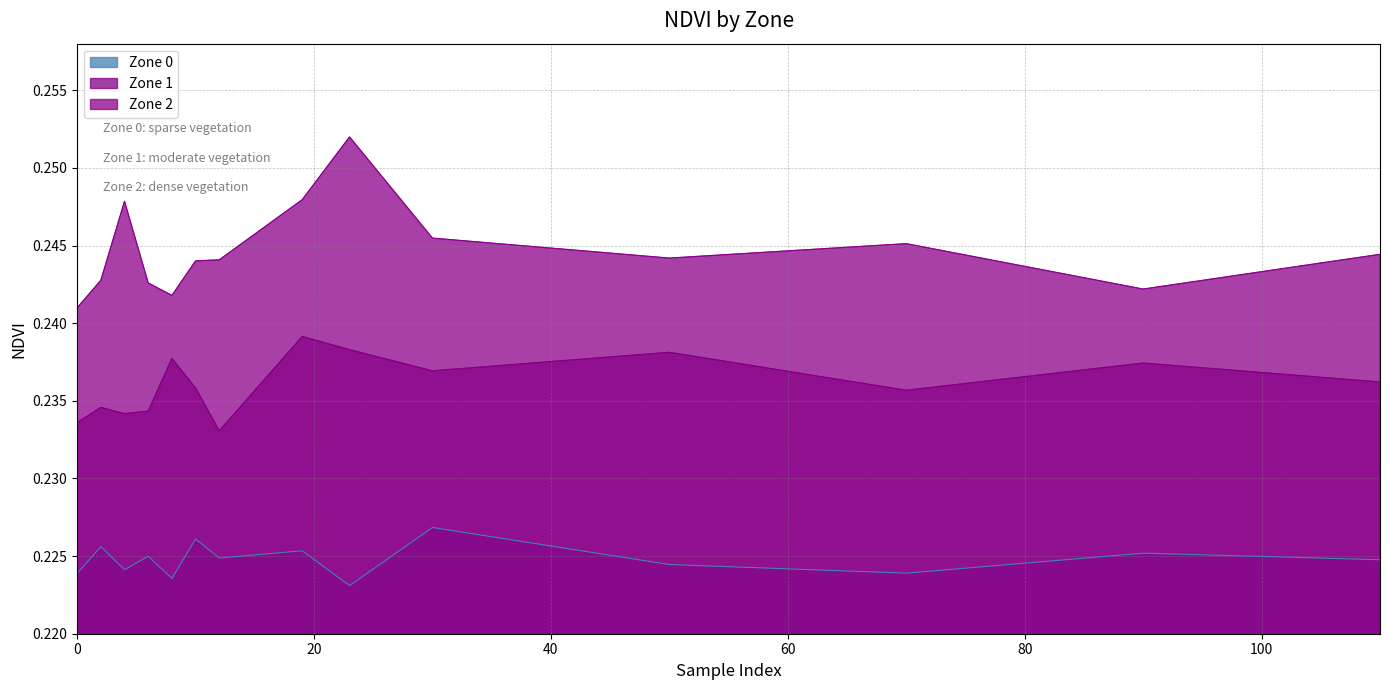

Reading left to right, transcribe all the data shown in this chart.

Zone 0: 0.2	0.2	0.2	0.2	0.2	0.2	0.2	0.2	0.2	0.2	0.2	0.2	0.2	0.2
Zone 1: 0.2	0.2	0.2	0.2	0.2	0.2	0.2	0.2	0.2	0.2	0.2	0.2	0.2	0.2
Zone 2: 0.2	0.2	0.2	0.2	0.2	0.2	0.2	0.2	0.3	0.2	0.2	0.2	0.2	0.2